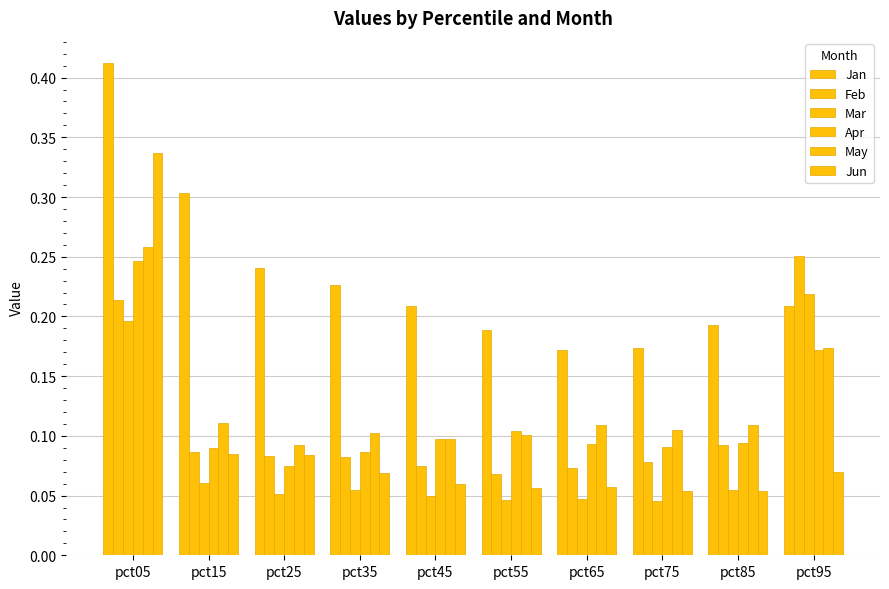

Does the chart contain any negative values?

No